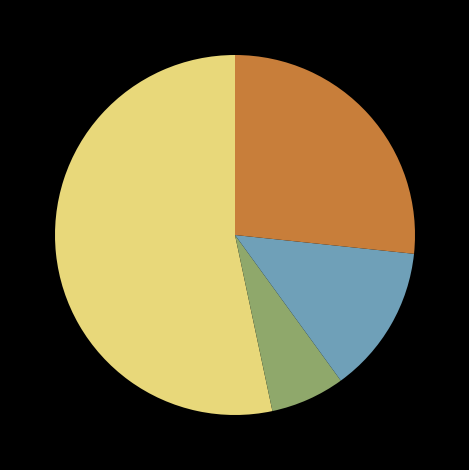

Is there any slice that represents more than half of the pie?

Yes